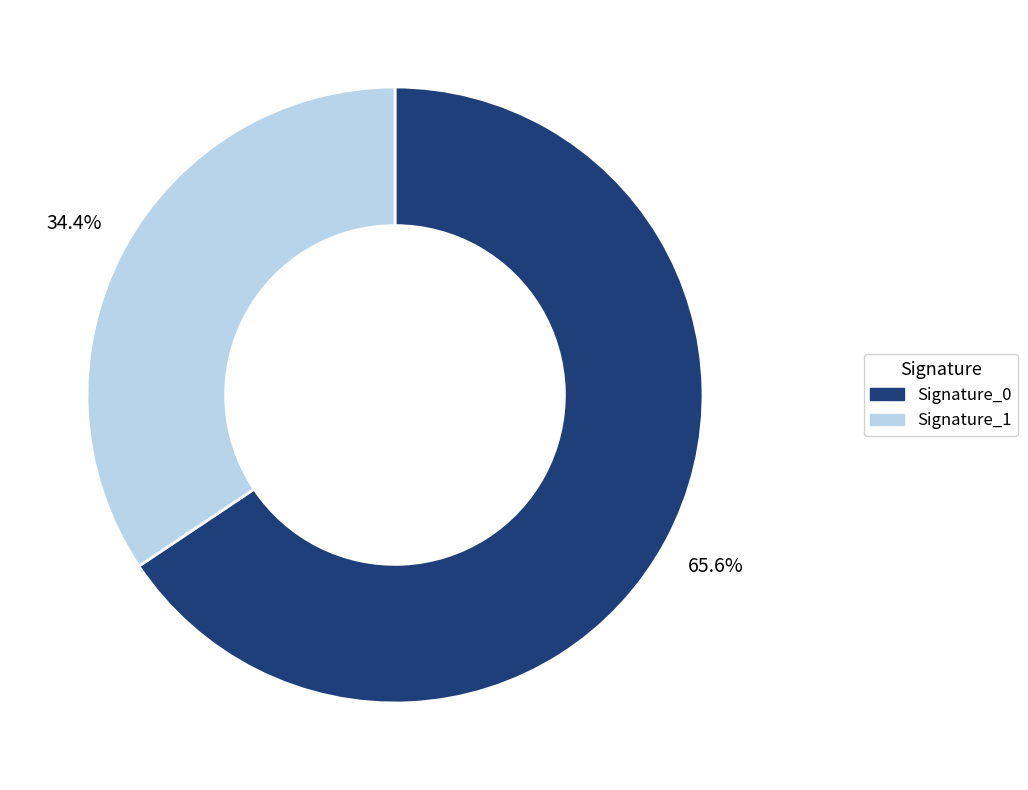

Which category has the smallest portion of the pie?

Signature_1